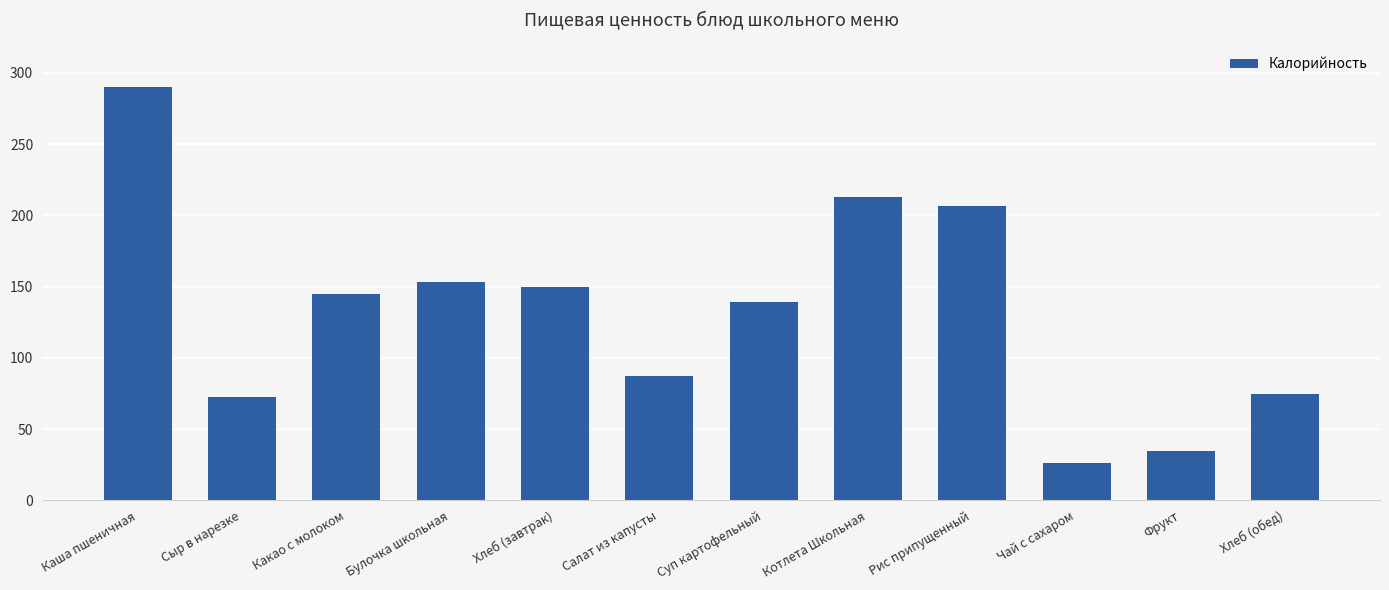

The chart shows a value of 72.7 at Сыр в нарезке. True or false?

True